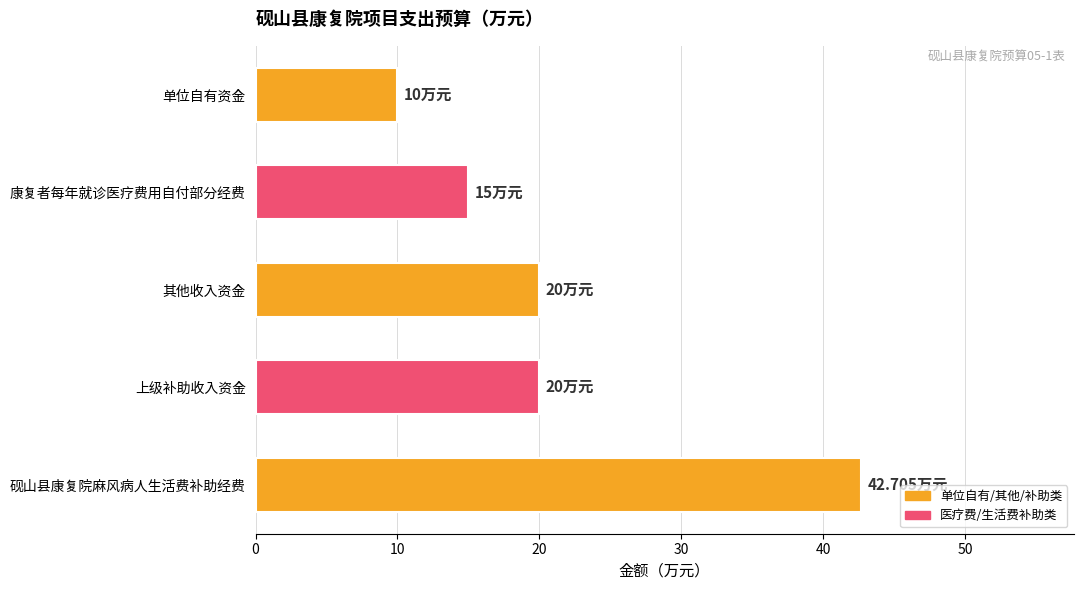

What is the difference between the maximum and minimum values?

32.7